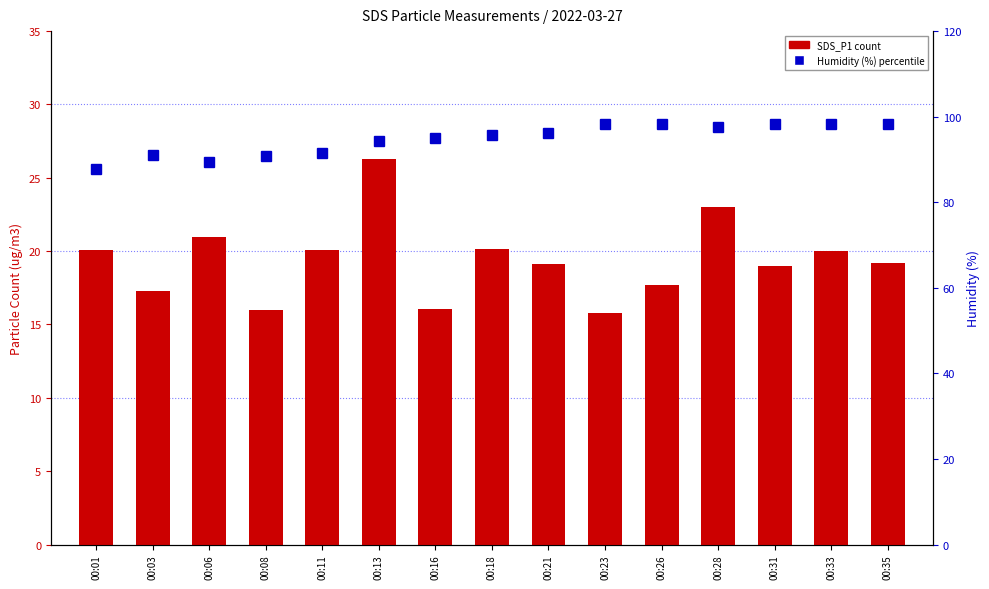

At how many categories does at least one series exceed 59?

15